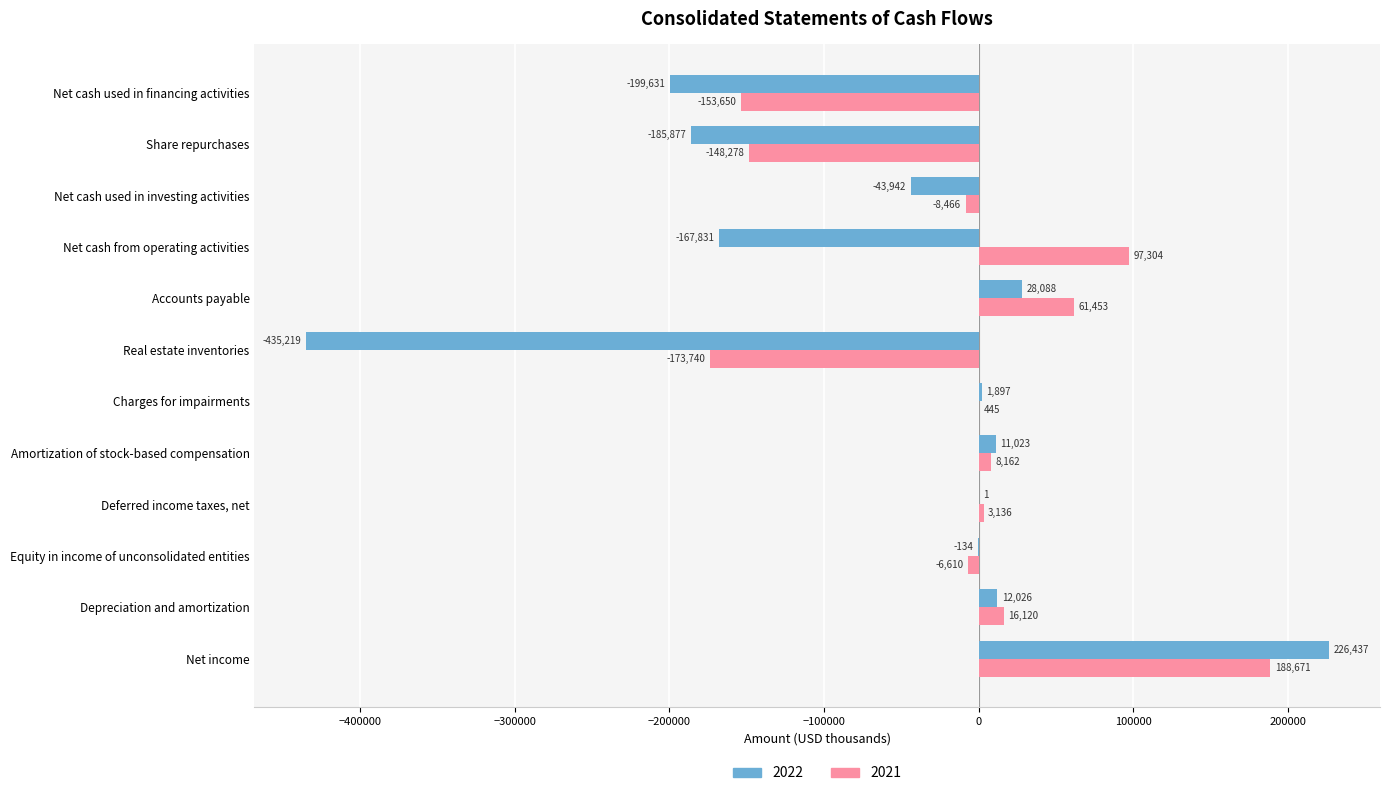

What is the sum of the 2022 values at Depreciation and amortization and Real estate inventories?

-423193